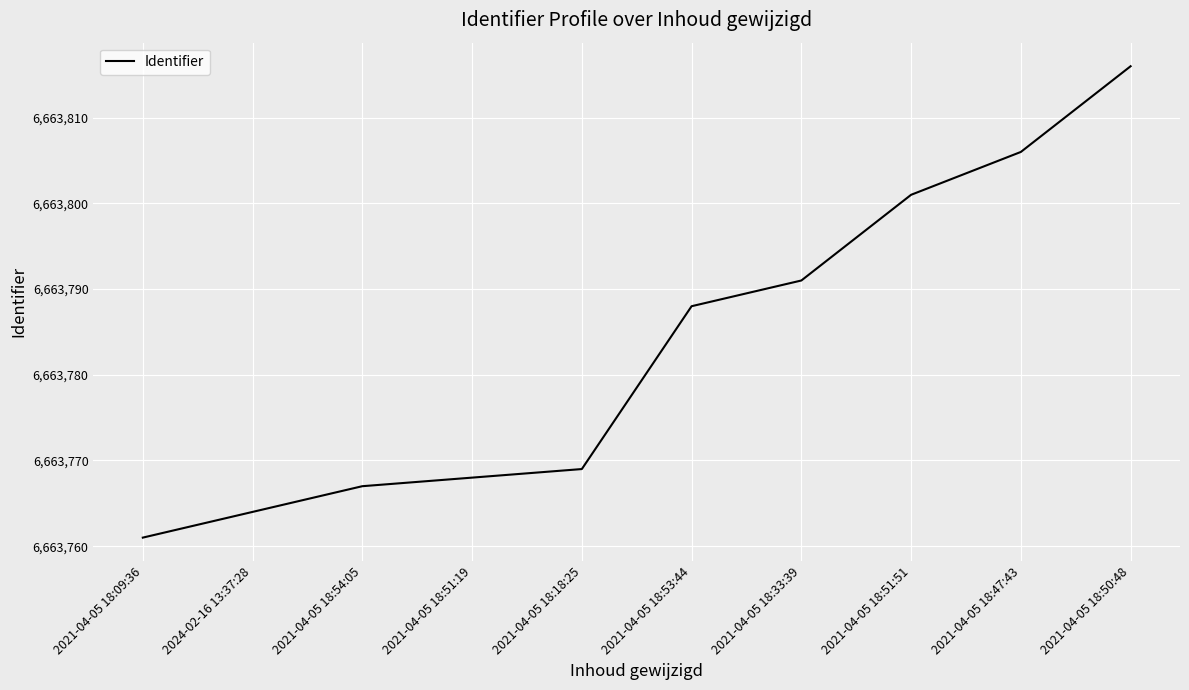

What position from the right is 2021-04-05 18:18:25?

6